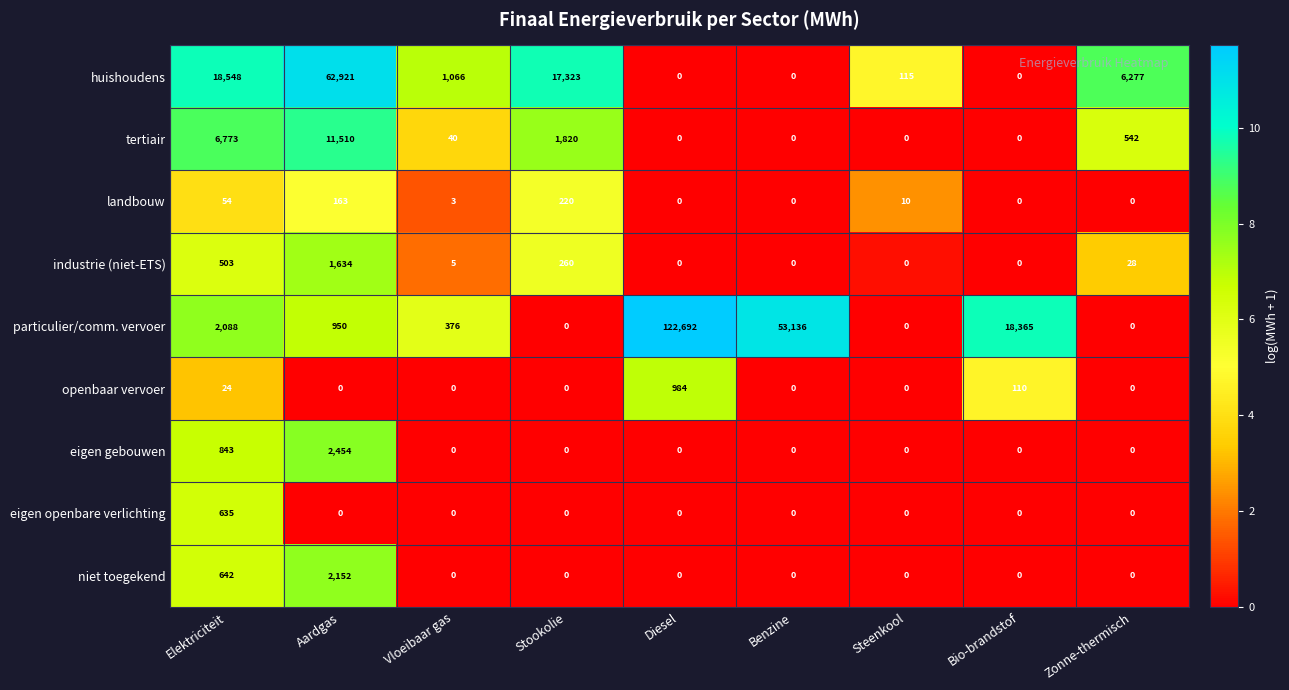

At which label is particulier/comm. vervoer closest to 61346?

Benzine